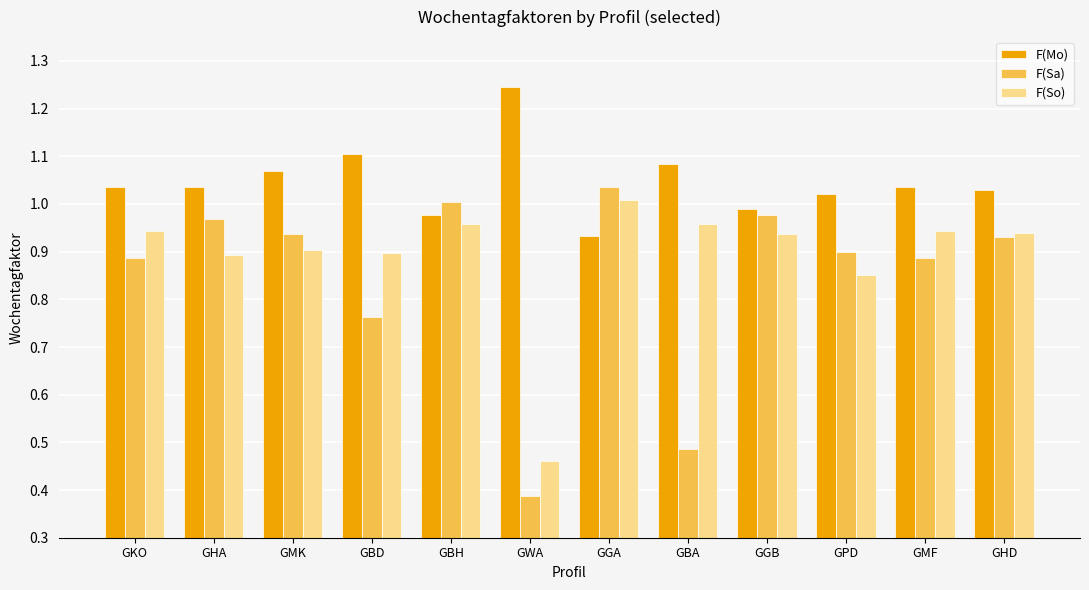

What is the difference between the maximum and minimum values in the F(Mo) series?

0.3